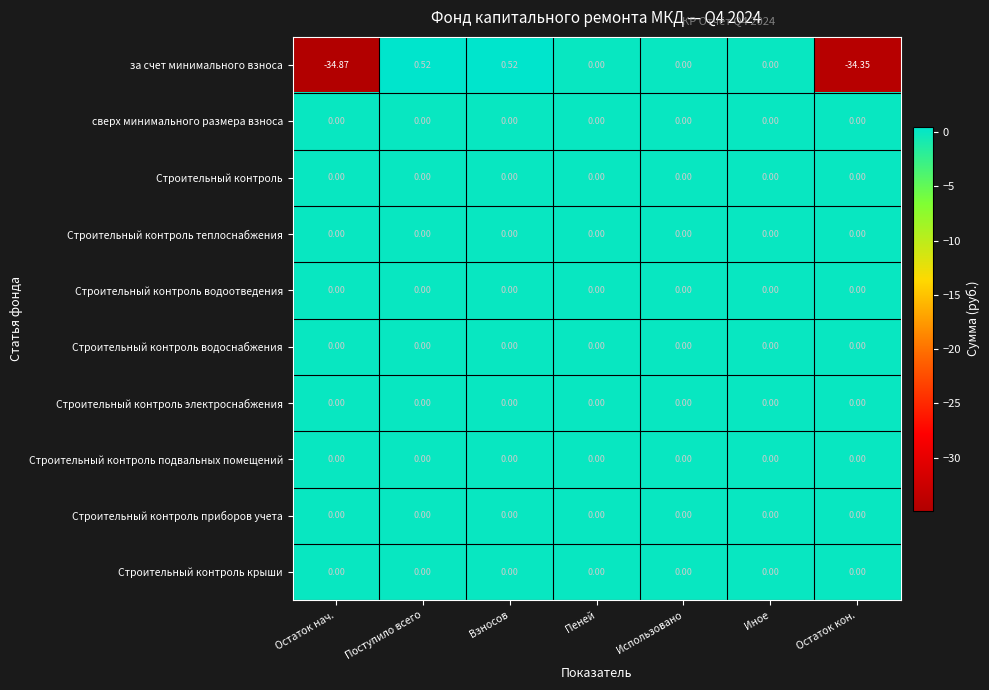

Which series has the largest range (max minus min)?

за счет минимального взноса